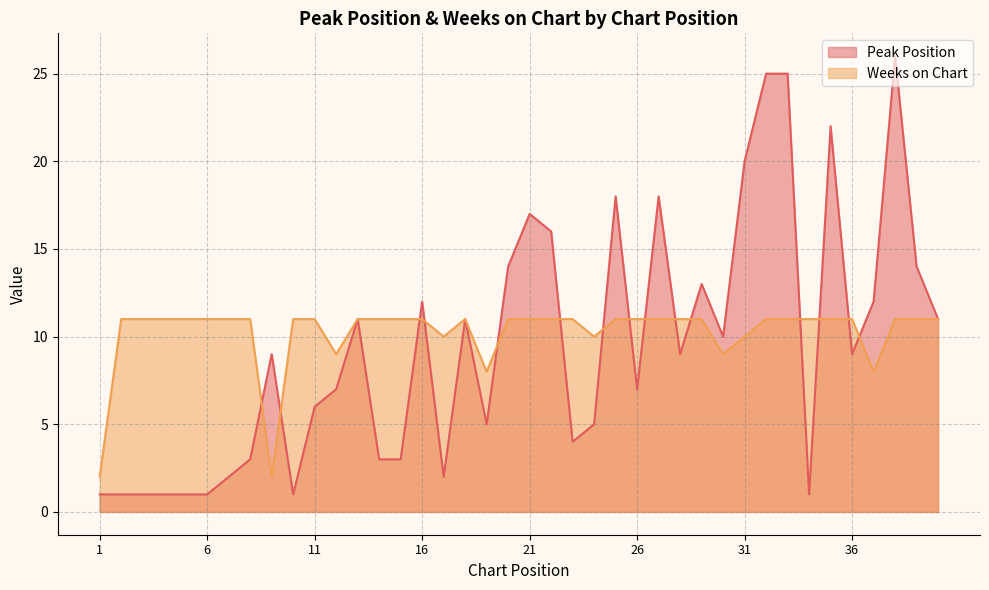

How many data points in Weeks on Chart are less than 11?

9